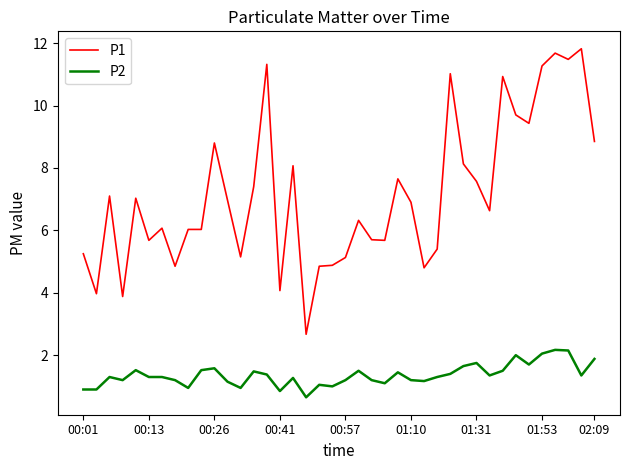

Which series has the largest total across all categories?

P1